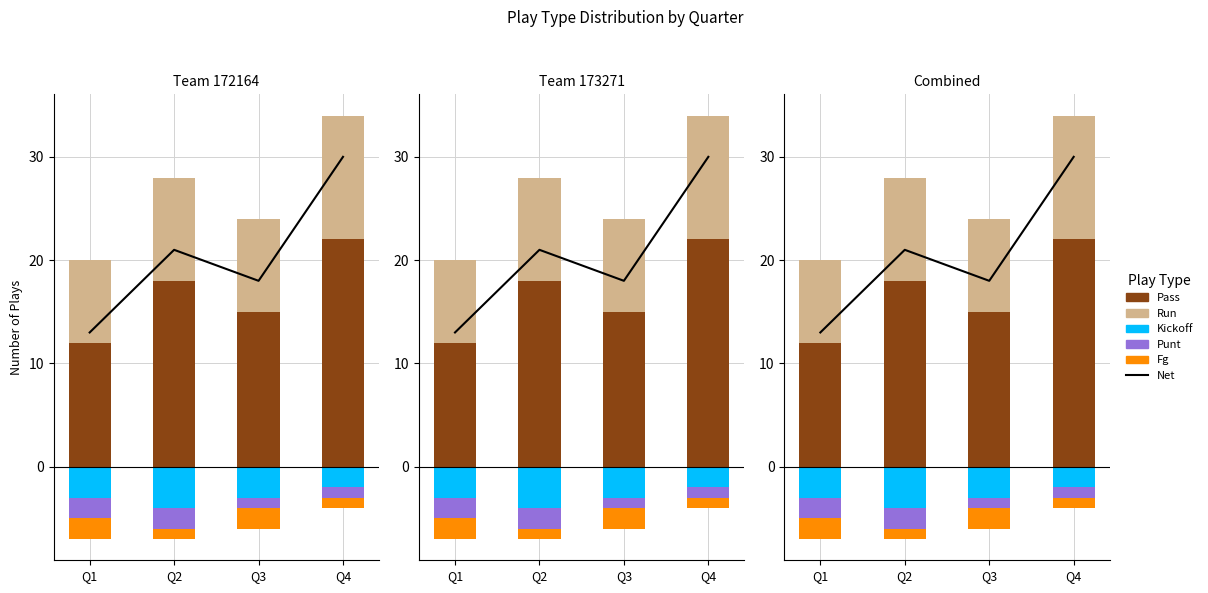

What is the sum of all Net values?

82